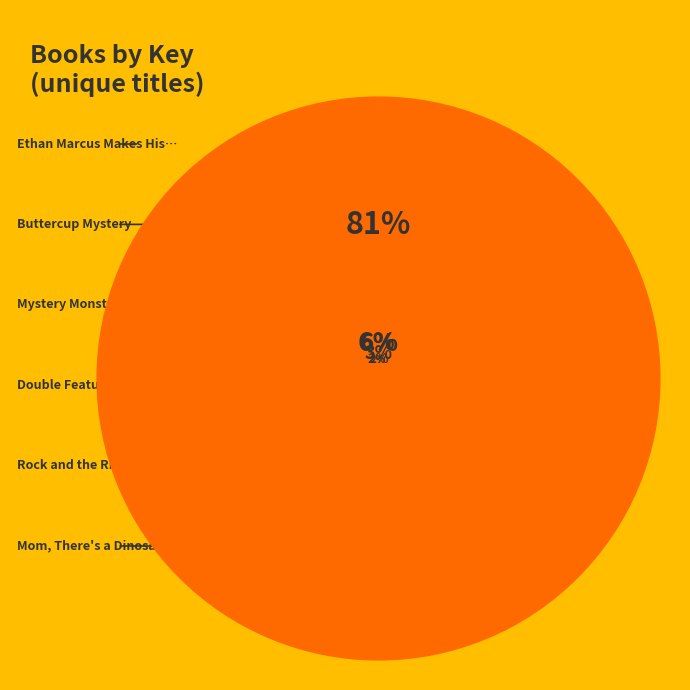

What portion of the pie excludes Rock and the River?

98.1%